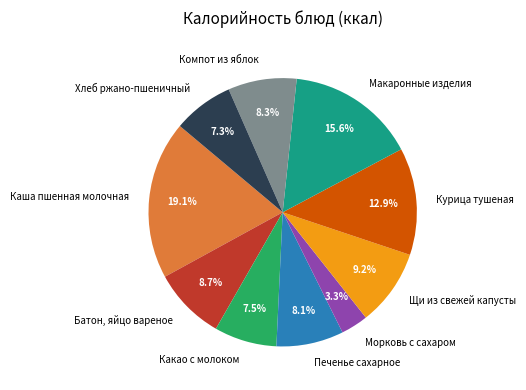

Is the sum of Батон, яйцо вареное and Курица тушеная greater than half?

No